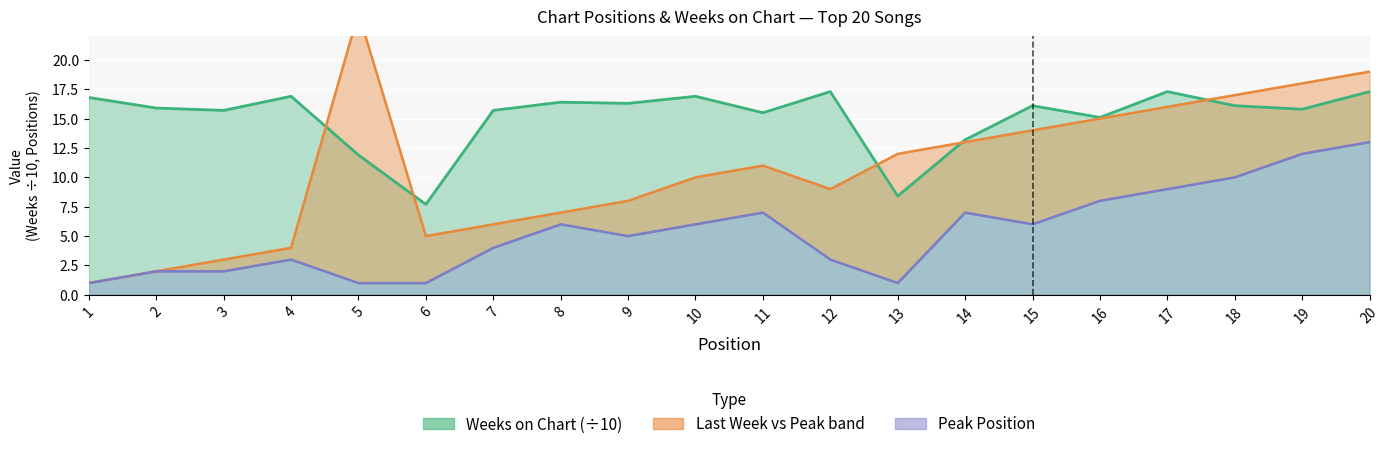

Between 10 and 13, which series saw the biggest shift?

Weeks on Chart